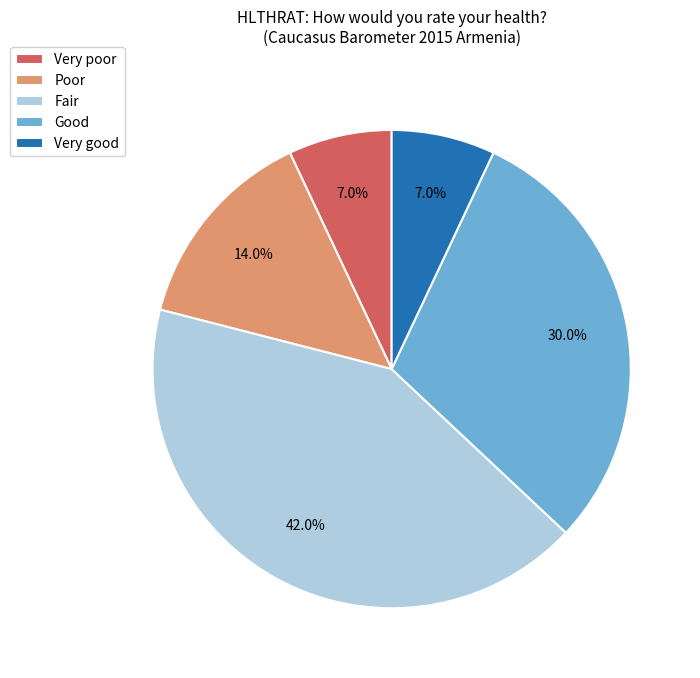

Between Good and Very good, which is larger?

Good